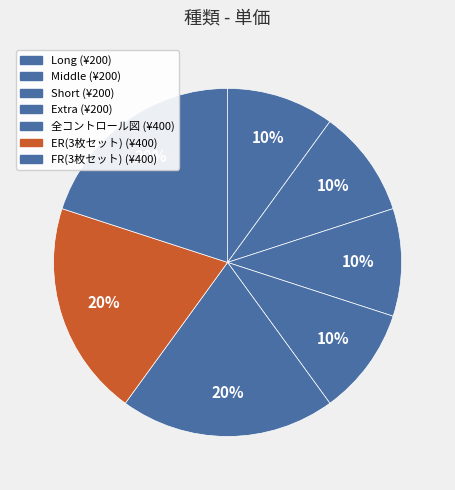

To the nearest percent, what percentage of the pie is ER(3枚セット)?

20%